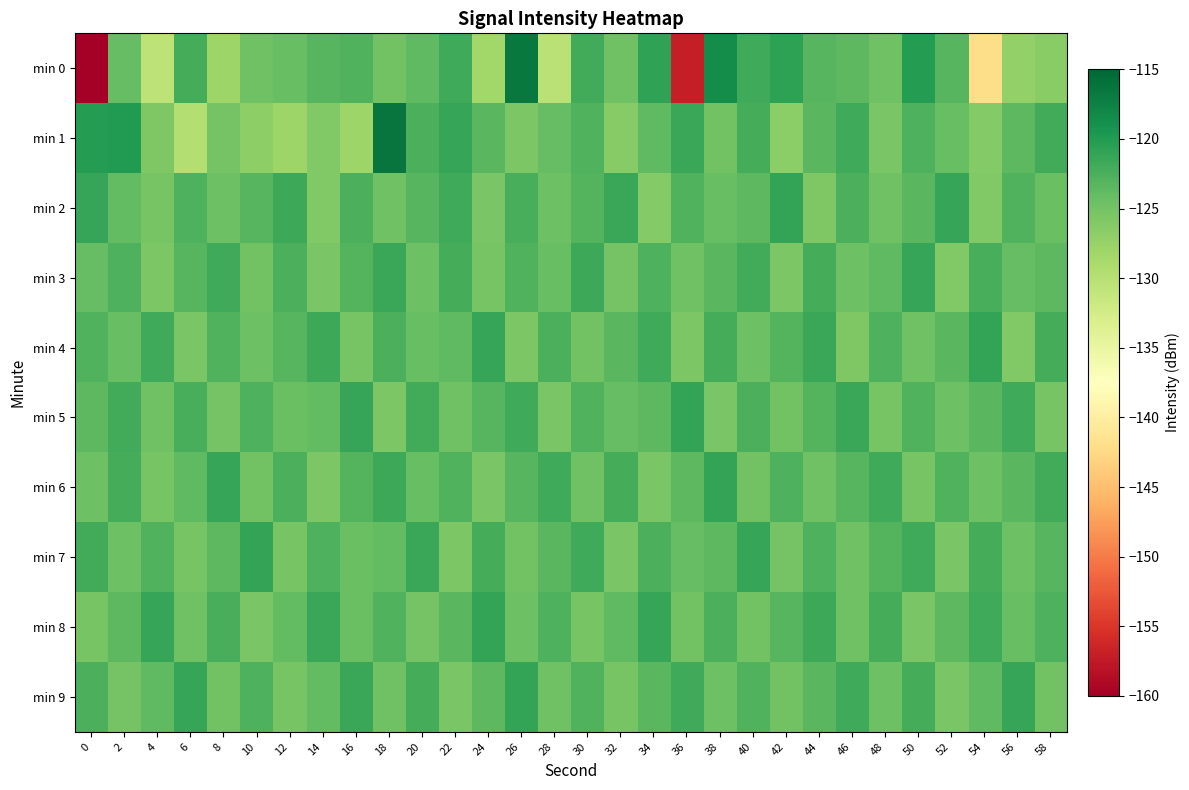

What is the spread (max minus min) of values at 38?

6.8